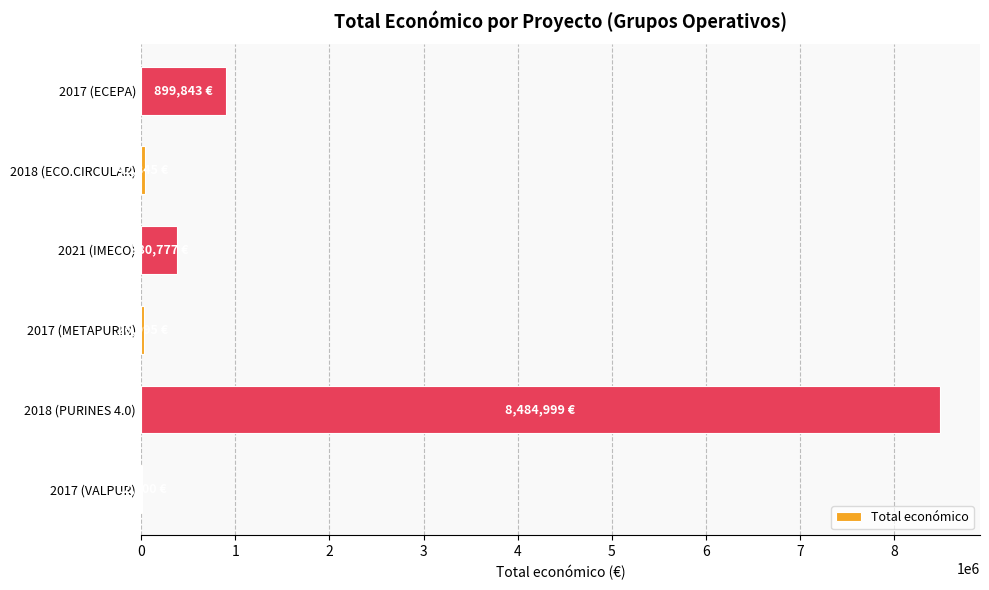

Where is the data nearest to the value 4248499?

2017 (ECEPA)